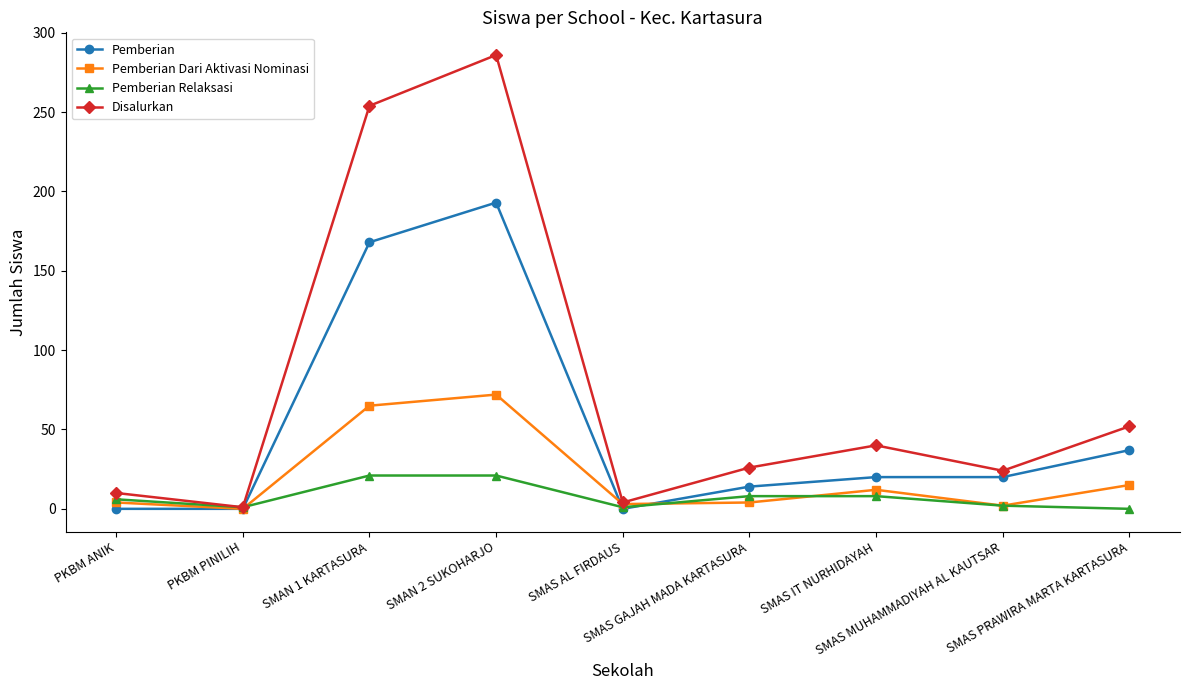

What is the maximum value shown in the chart?

286